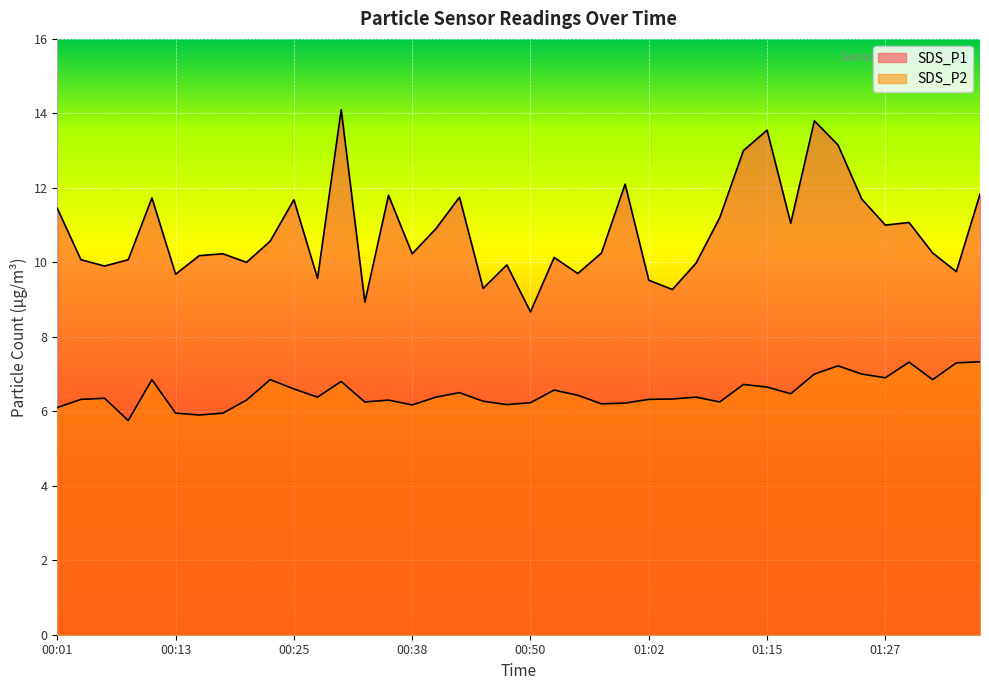

At which category is the sum across all series the highest?

00:30